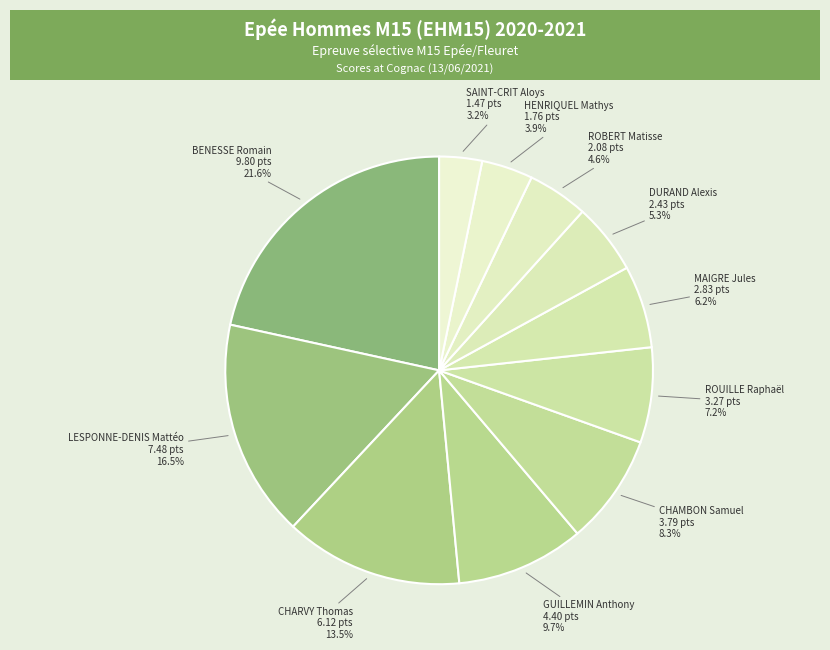

To the nearest percent, what is the difference between the LESPONNE-DENIS Mattéo and DURAND Alexis slice percentages?

11%